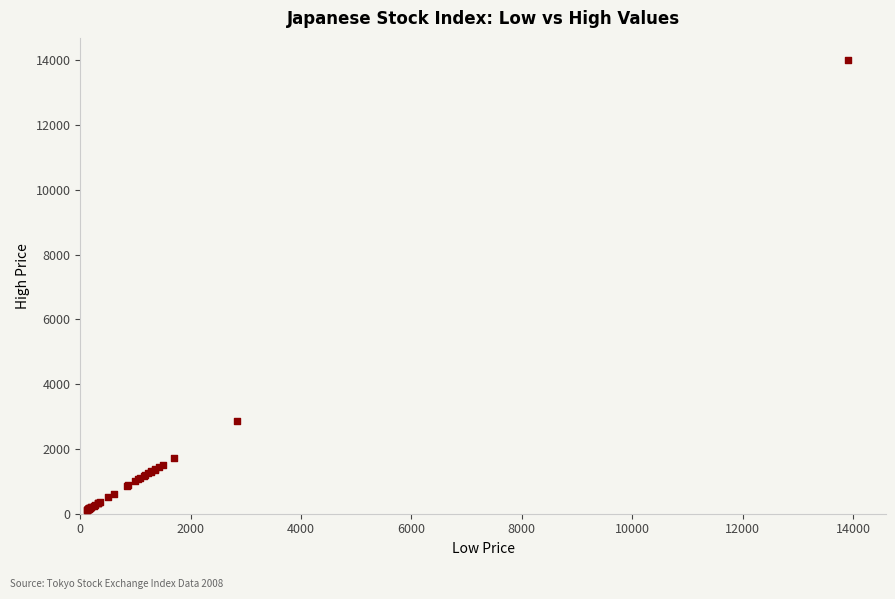

What Y value in the scatter plot is closest to 7060?

2849.0